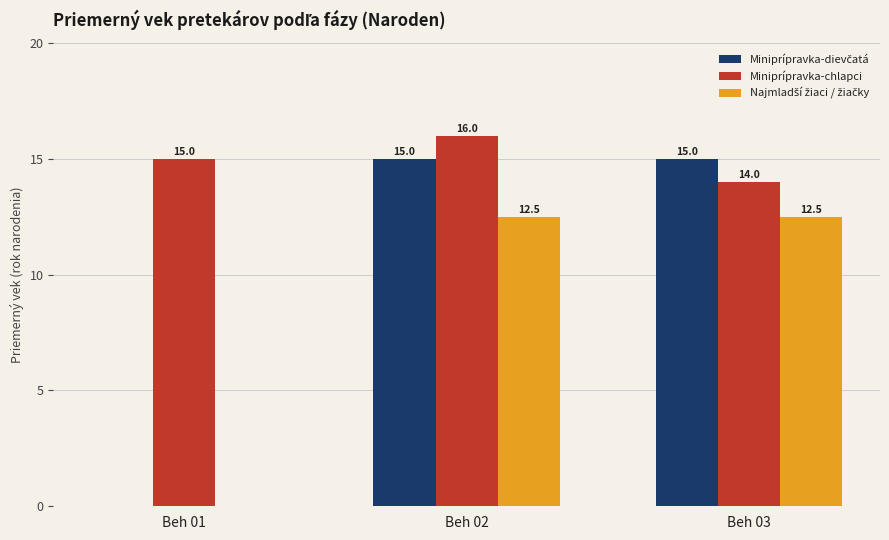

What is the total value across all series at Beh 03?

41.5